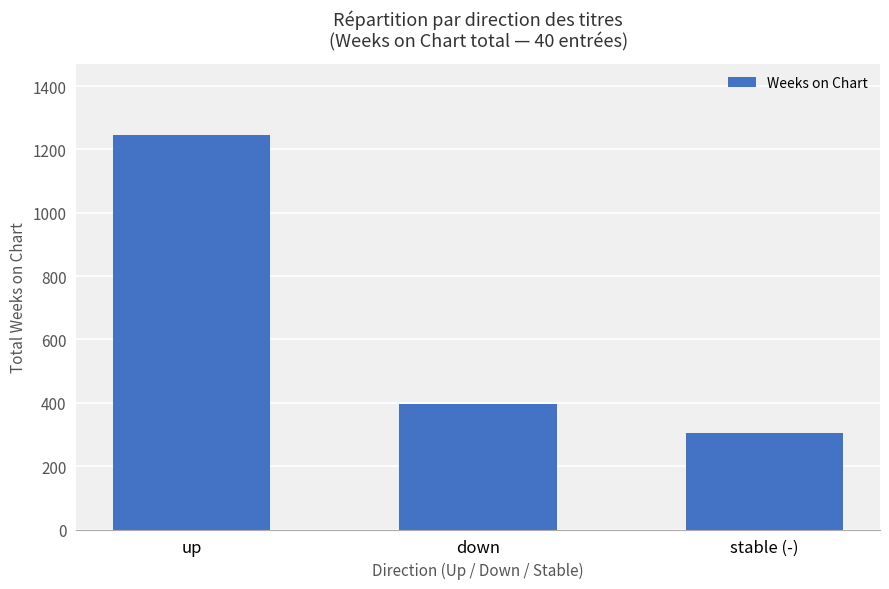

What is the label of the 1st bar from the left?

up